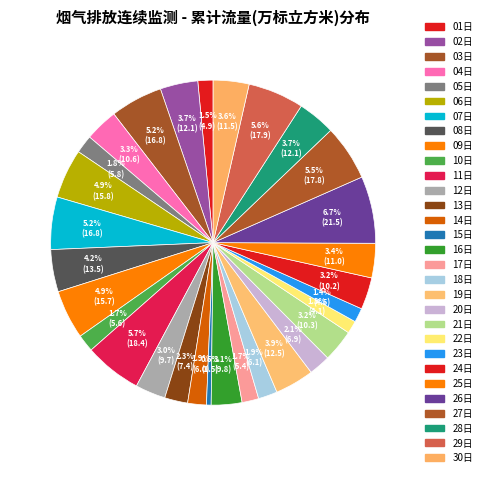

Combined, what portion of the pie is 30日 and 25日?

7.0%